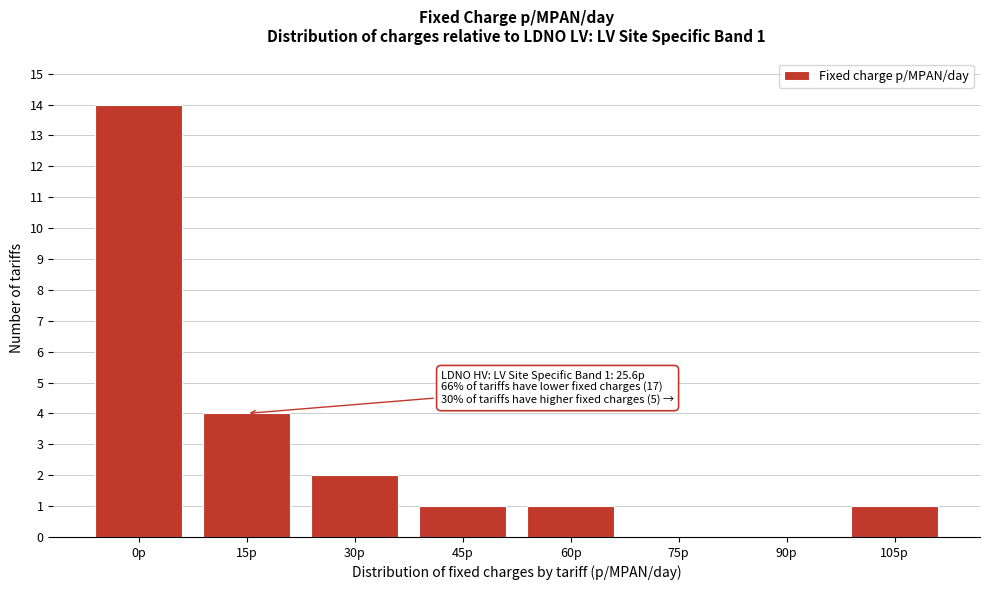

Reading right to left, list all the values displayed in this chart.

105p=1	90p=0	75p=0	60p=1	45p=1	30p=2	15p=4	0p=14